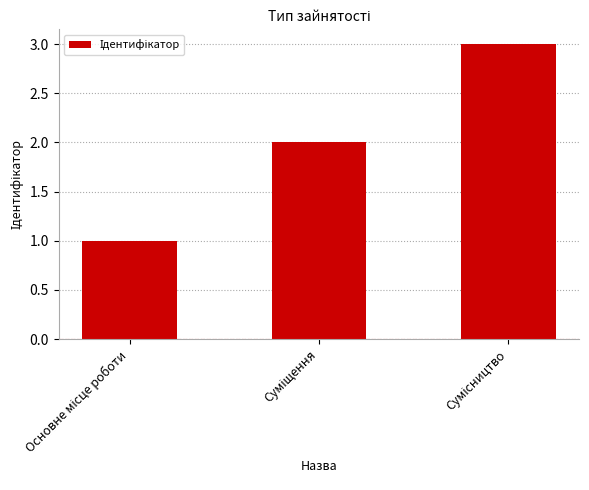

What is the difference between the maximum and minimum values?

2